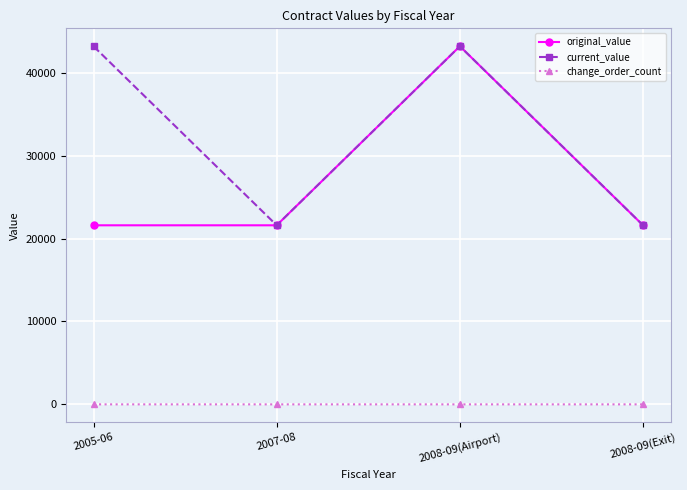

At which category does original_value reach its first local peak?

2008-09(Airport)